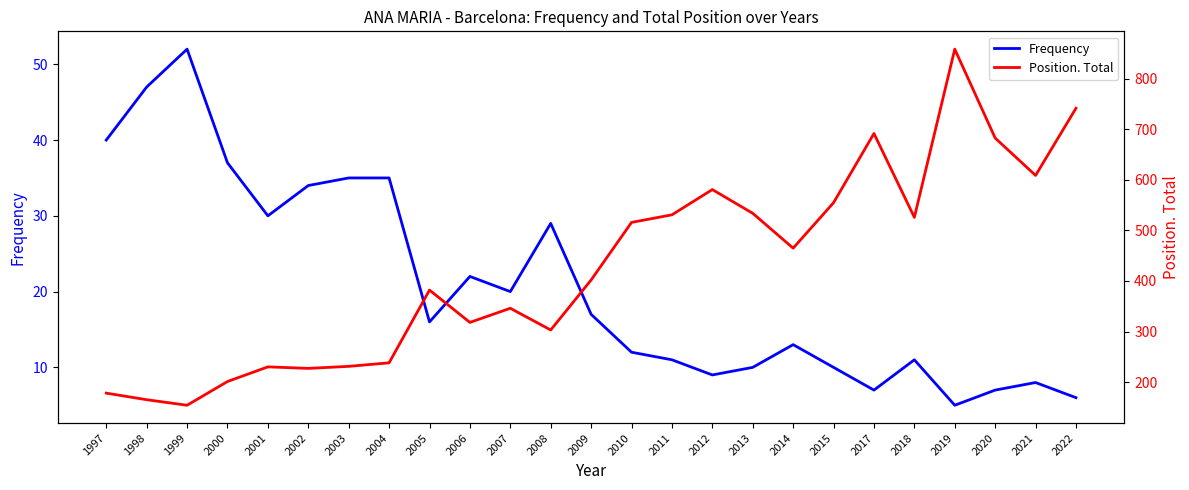

Which has a higher value, 2001 or 2006?

2001